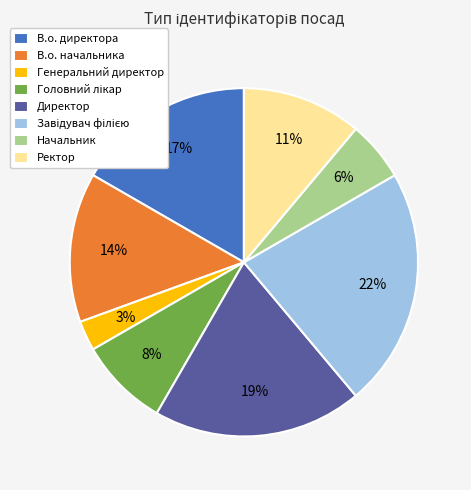

Which slice is the smallest?

Генеральний директор